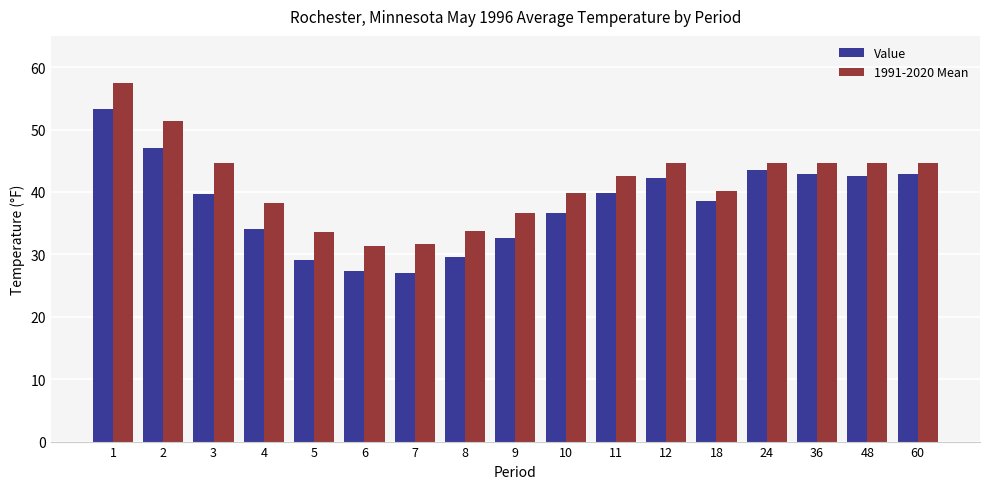

Rank the series by their average value, from lowest to highest.

Value, 1991-2020 Mean